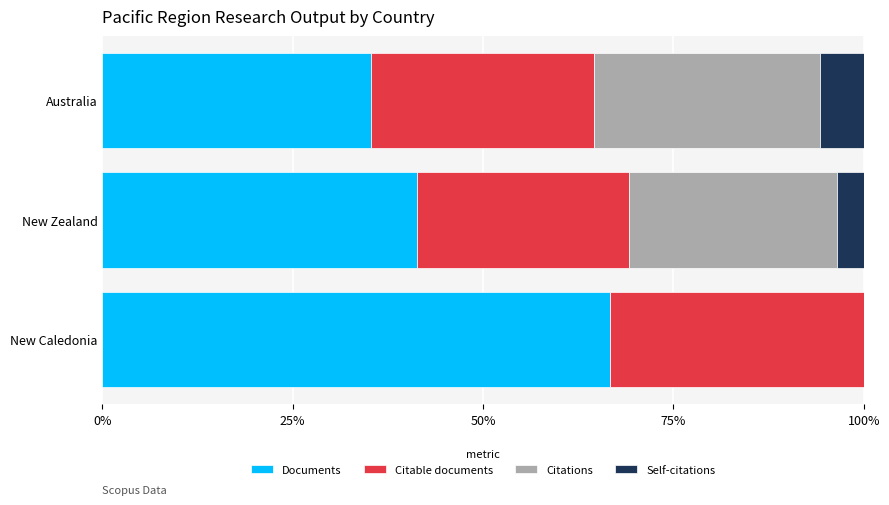

What is the highest value of the Documents series?

66.7